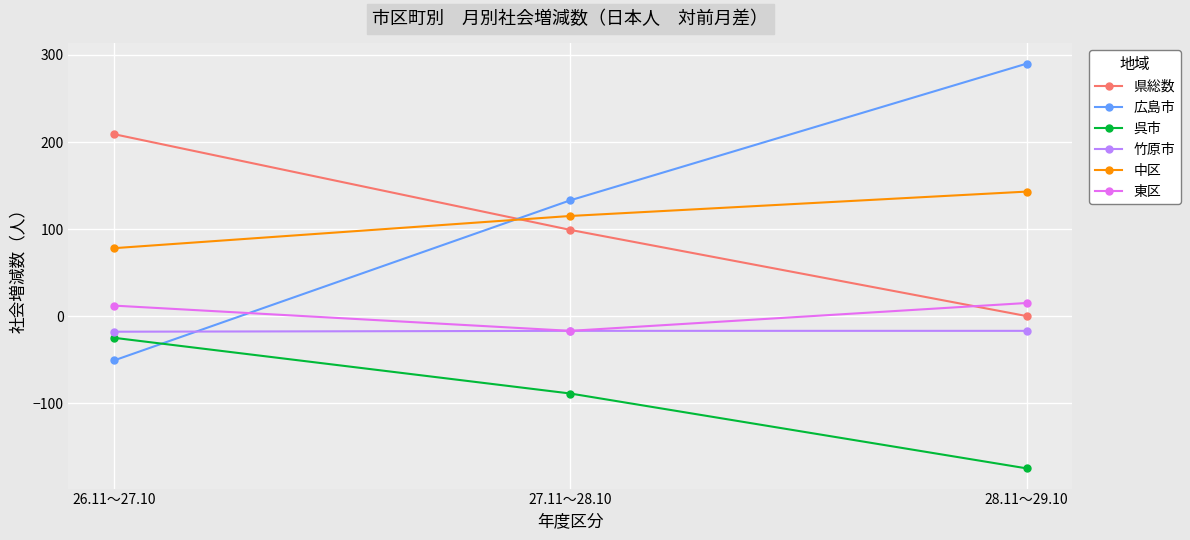

Which label corresponds to the largest value in the chart?

28.11～29.10